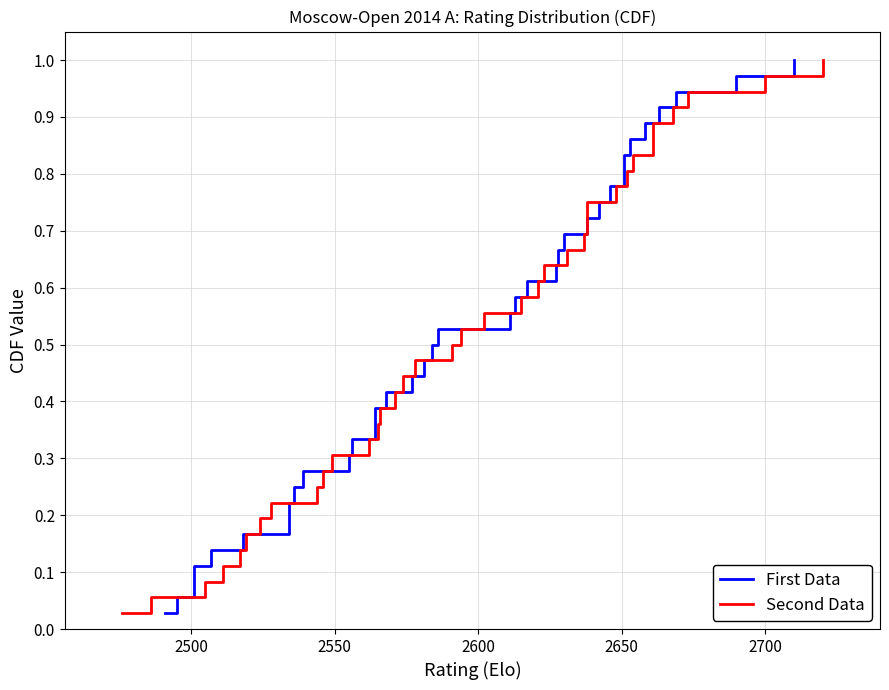

Reading left to right, extract all data points from this chart.

First Data: 0.0	0.1	0.1	0.1	0.1	0.2	0.2	0.2	0.2	0.3	0.3	0.3	0.4	0.4	0.4	0.4	0.5	0.5	0.5	0.6	0.6	0.6	0.6	0.7	0.7	0.7	0.8	0.8	0.8	0.8	0.9	0.9	0.9	0.9	1.0	1.0
Second Data: 0.0	0.1	0.1	0.1	0.1	0.2	0.2	0.2	0.2	0.3	0.3	0.3	0.4	0.4	0.4	0.4	0.5	0.5	0.5	0.6	0.6	0.6	0.6	0.7	0.7	0.7	0.8	0.8	0.8	0.8	0.9	0.9	0.9	0.9	1.0	1.0